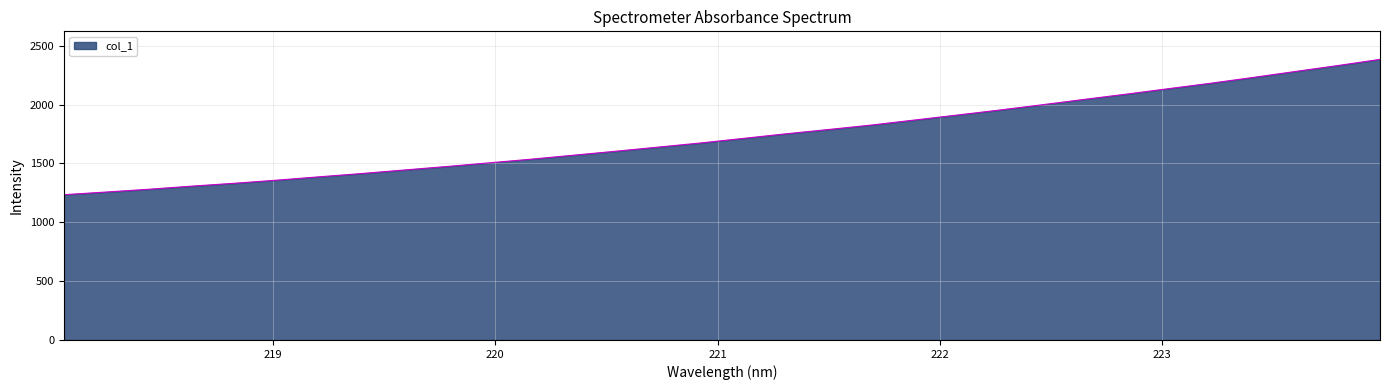

What is the difference between the second highest and minimum values?

1096.7